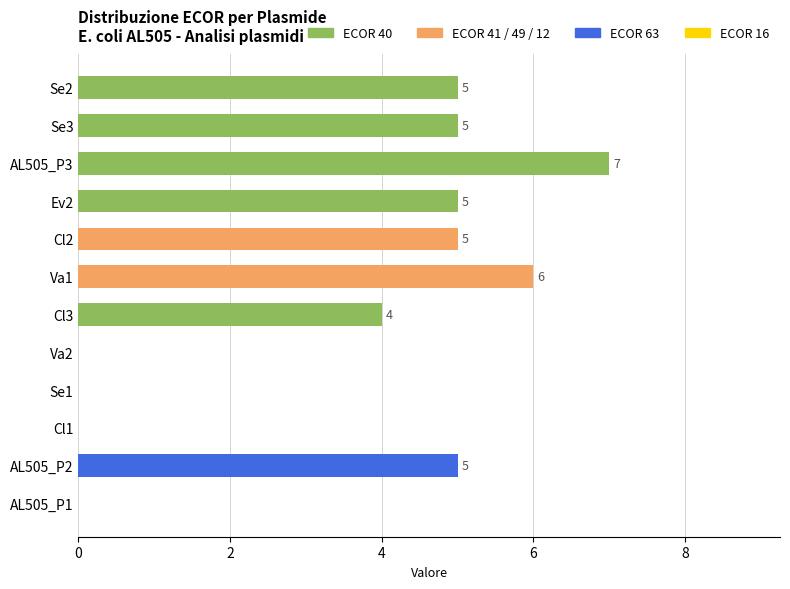

Reading top to bottom, transcribe all the data shown in this chart.

Se2=5	Se3=5	AL505_P3=7	Ev2=5	Cl2=5	Va1=6	Cl3=4	Va2=0	Se1=0	Cl1=0	AL505_P2=5	AL505_P1=0